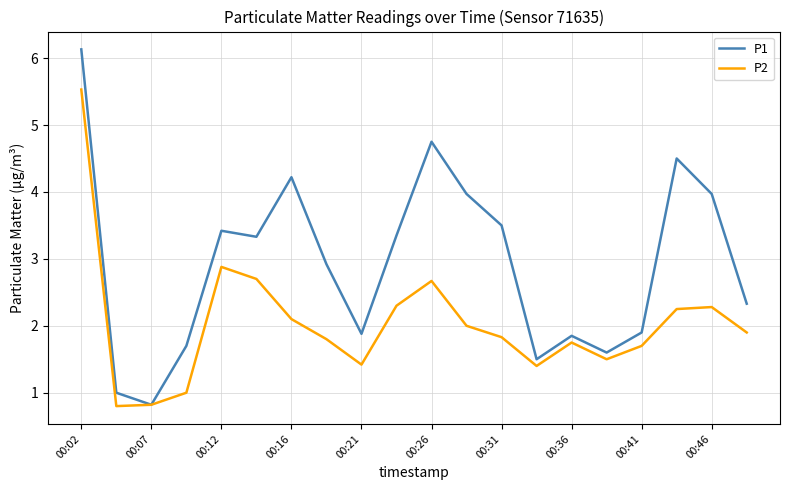

Which series has the largest range (max minus min)?

P1